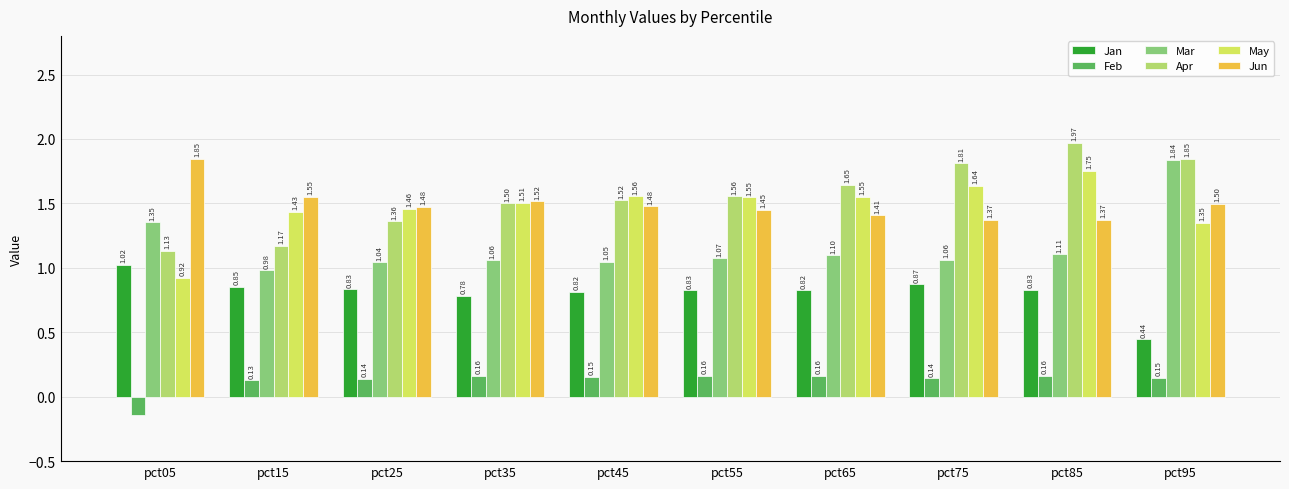

Which series has the largest total across all categories?

Apr